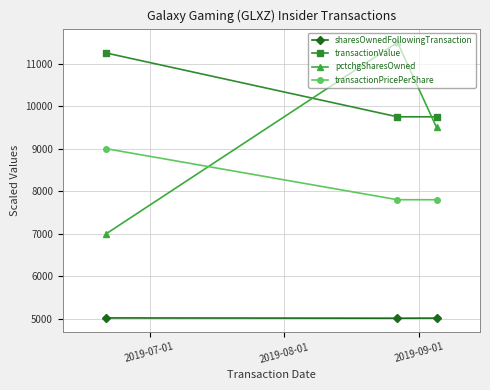

What is the value of the sharesOwnedFollowingTransaction point at the 1st from the left?

5019.8